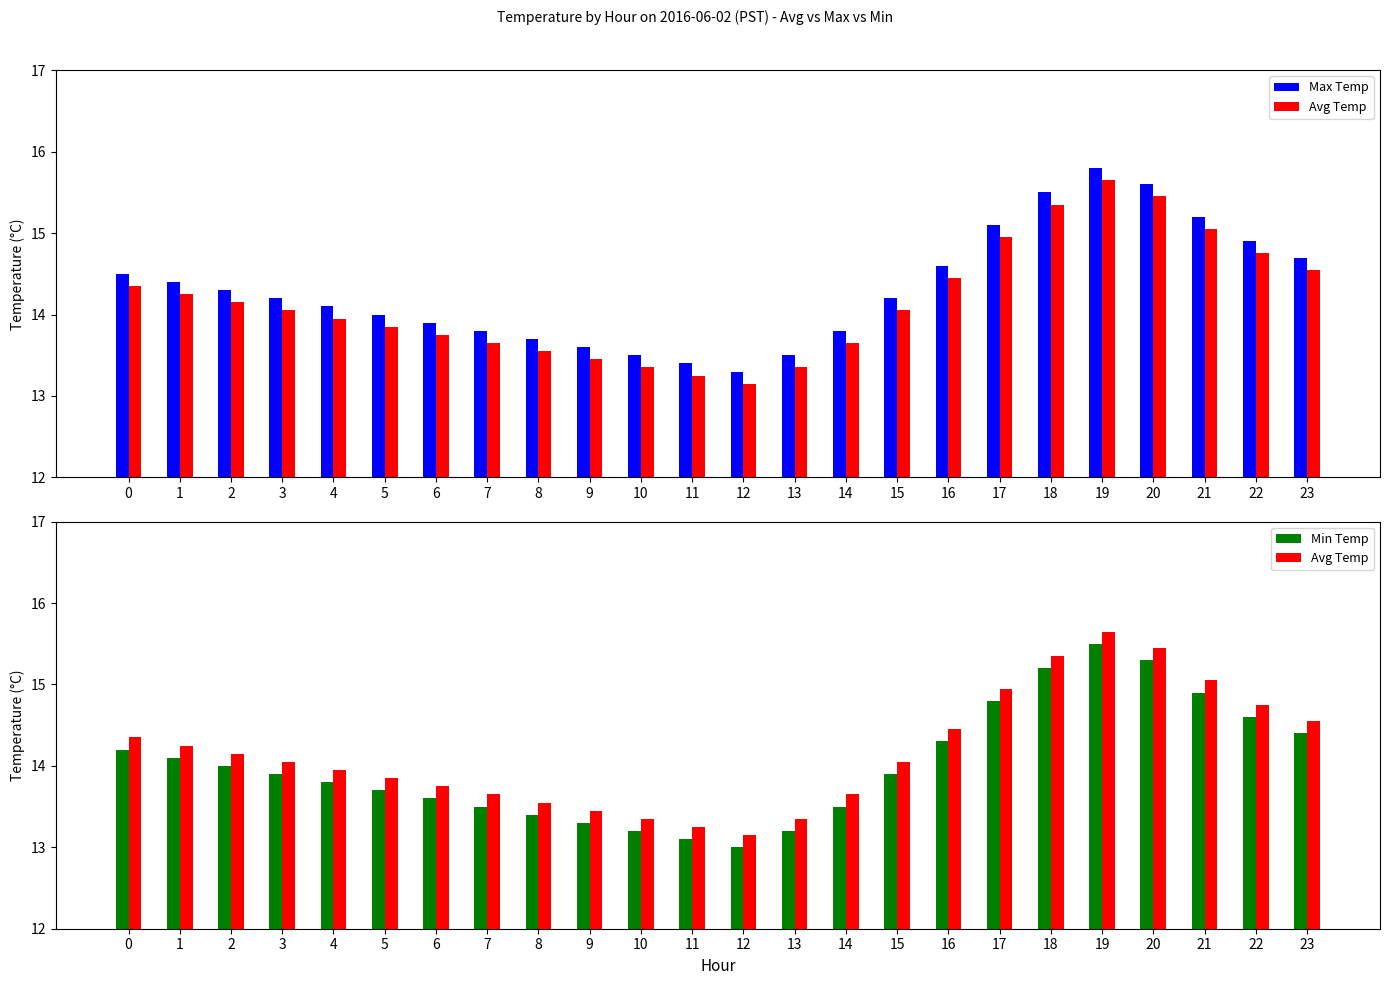

What is the spread (max minus min) of values at 0?

0.3